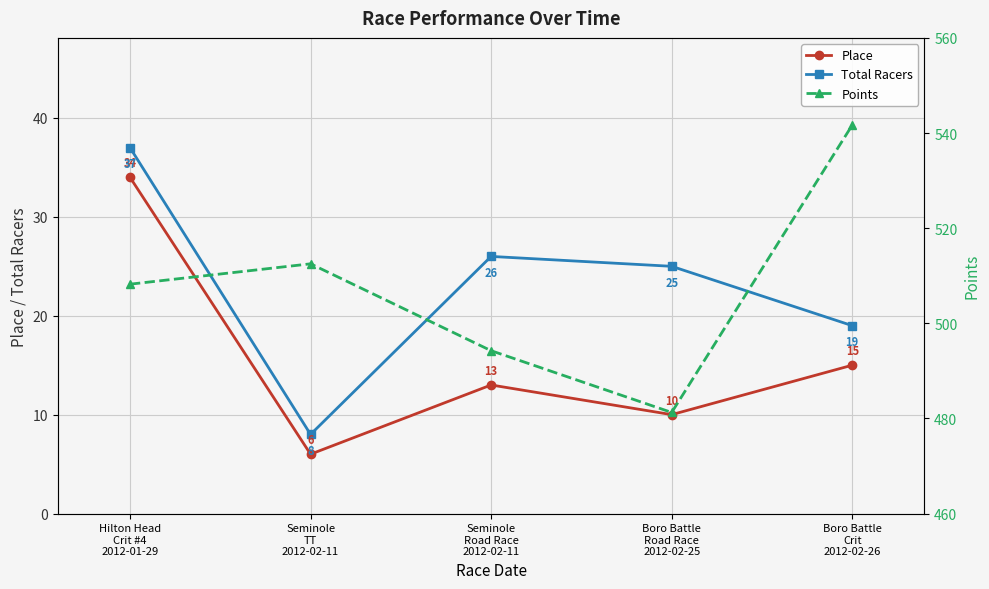

Which series changed the most between Seminole
TT
2012-02-11 and Seminole
Road Race
2012-02-11?

Points